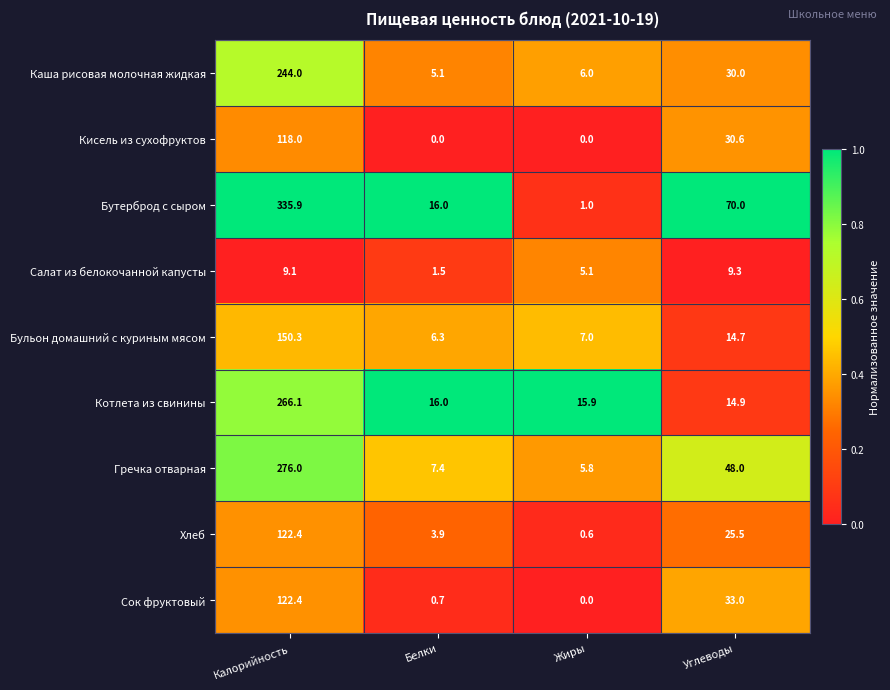

At which category is the sum across all series the highest?

Калорийность